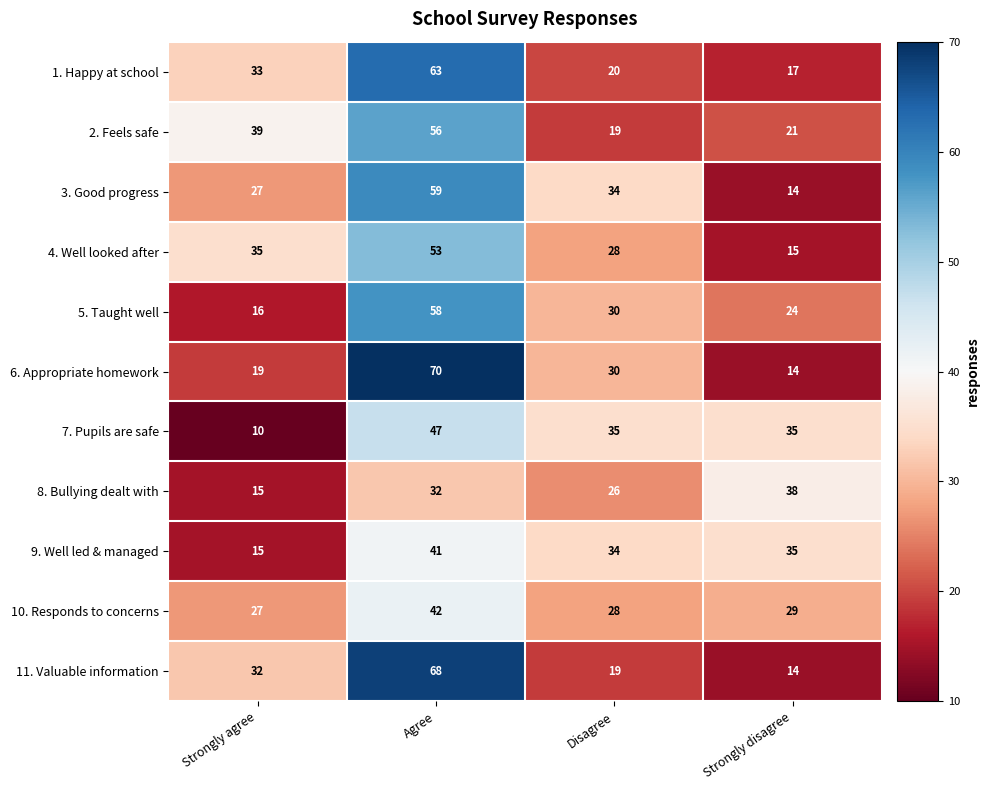

What is the difference between the maximum and minimum values in the 10. Responds to concerns series?

15